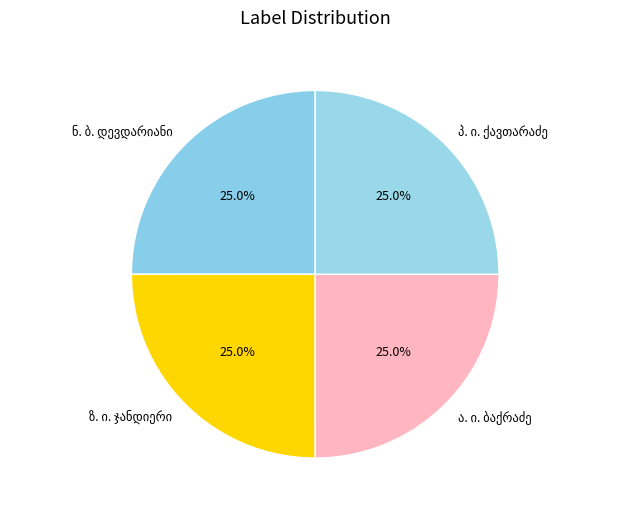

Does any single category account for the majority?

No